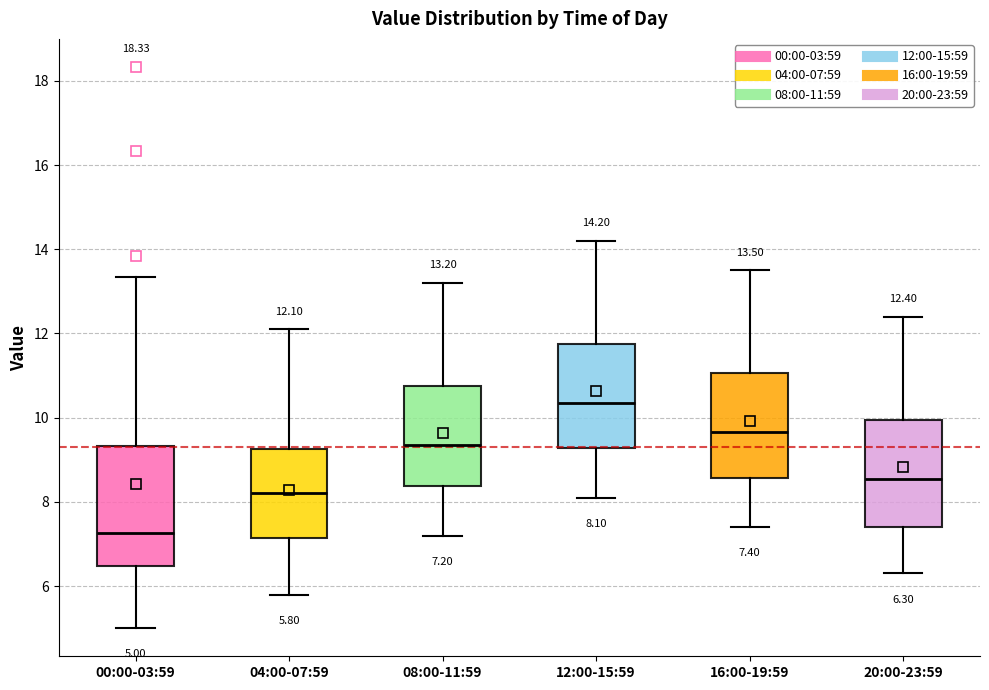

Which box has the highest median line?

12:00-15:59